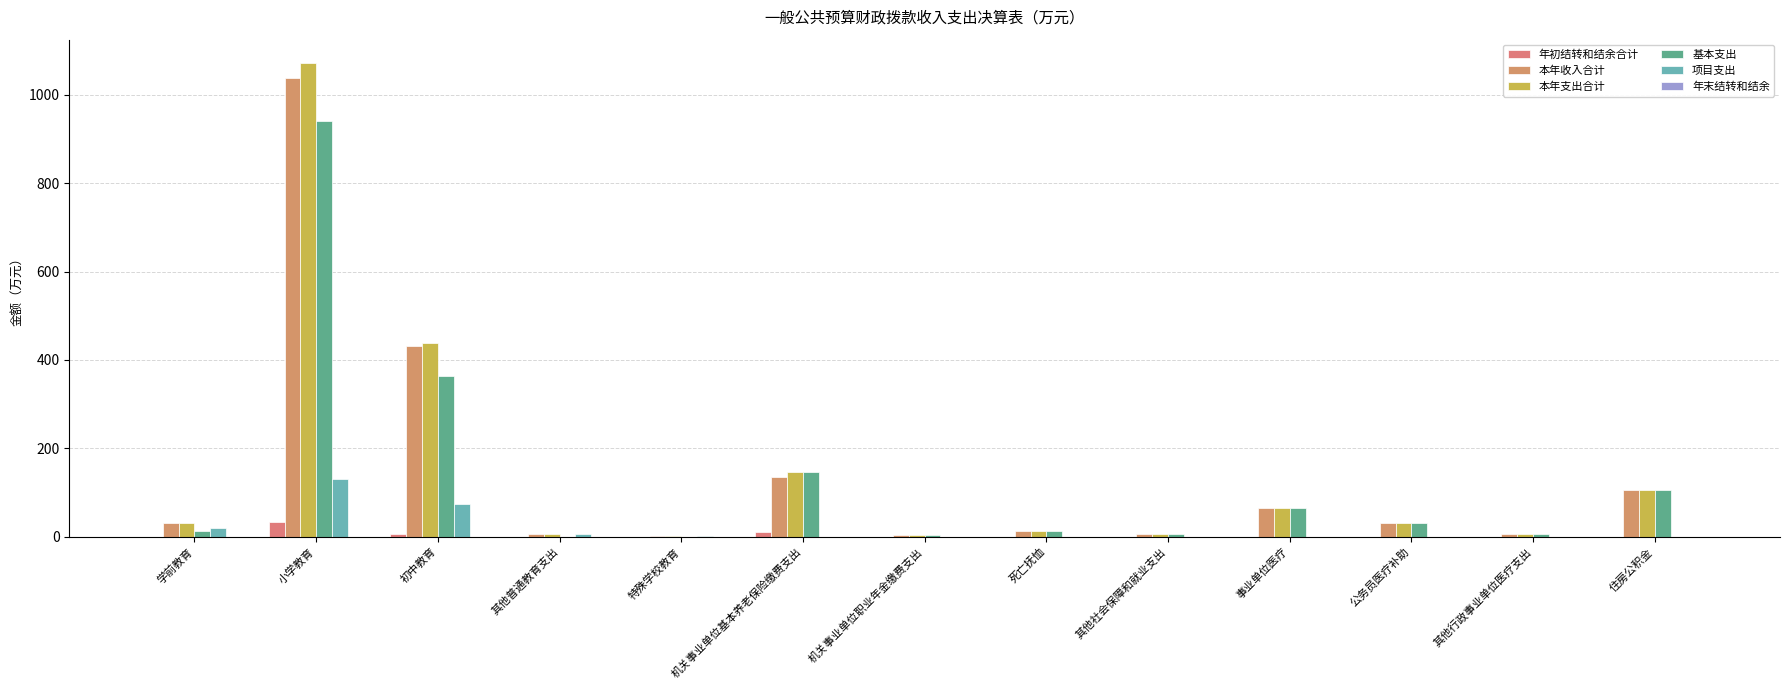

What is the difference between the 本年收入合计 values at 机关事业单位基本养老保险缴费支出 and 特殊学校教育?

134.9